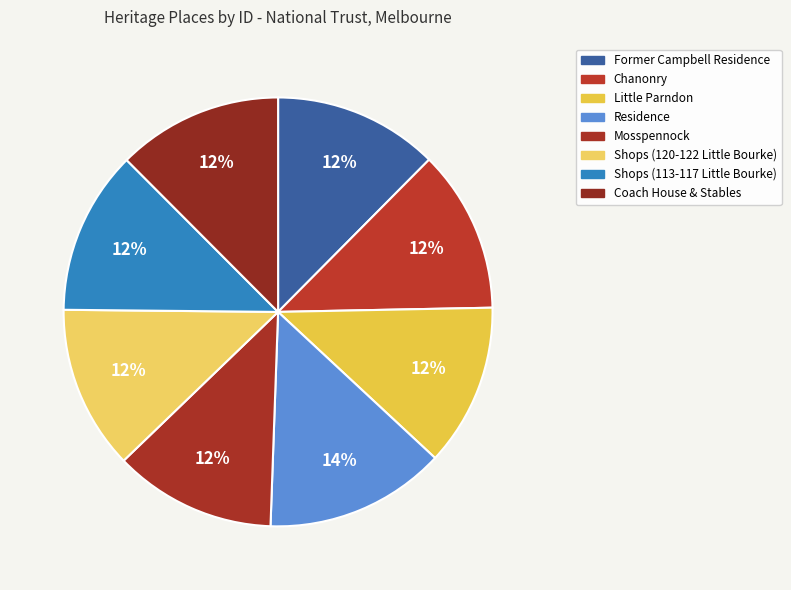

How many segments does this pie chart have?

8